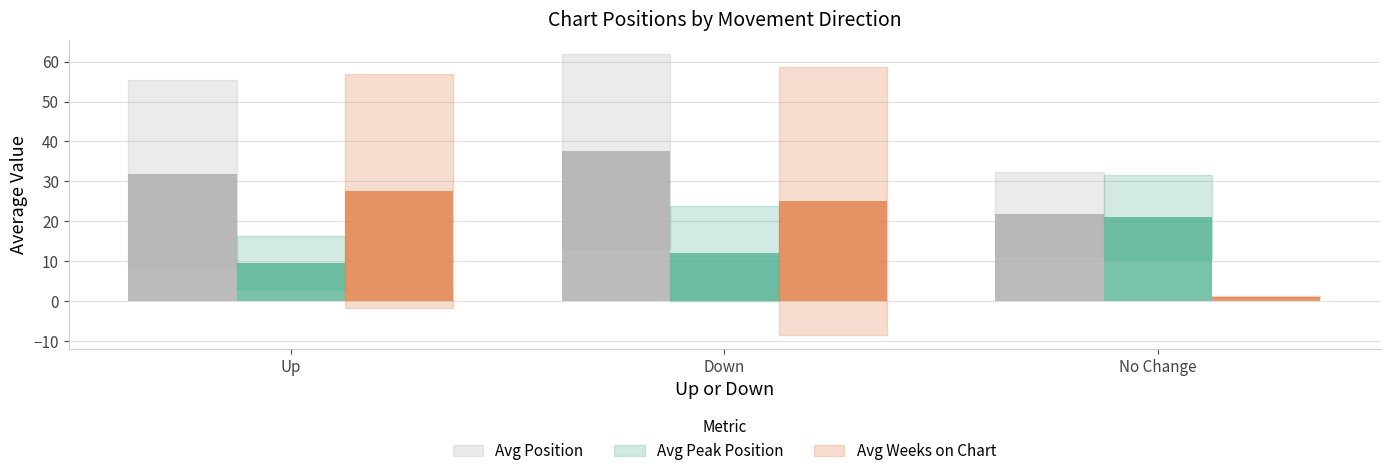

What is the label of the 3rd bar from the right?

Up